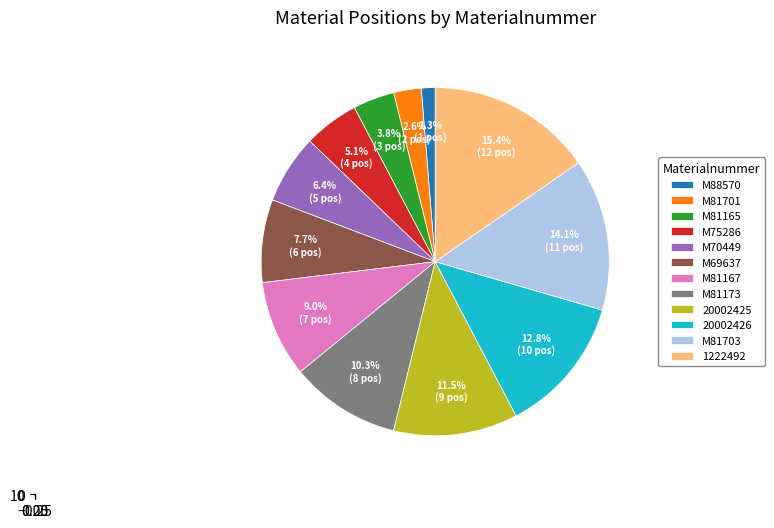

To the nearest percent, what is the difference between the M81701 and M81165 slice percentages?

1%